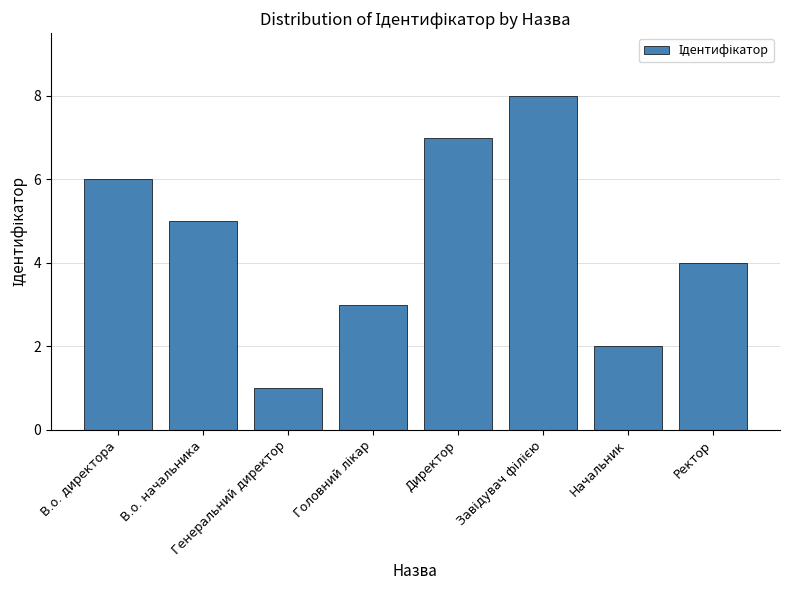

What is the smallest value displayed?

1